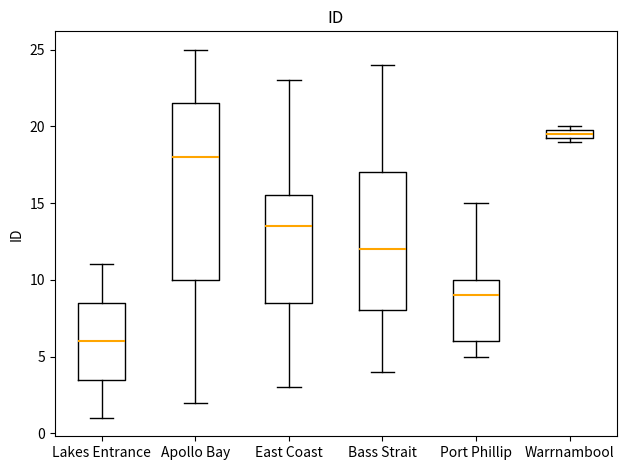

Where is the lower edge of the box for Apollo Bay on the y-axis? The values are not printed on the chart, so give them approximately, as read against the axis.

10.0